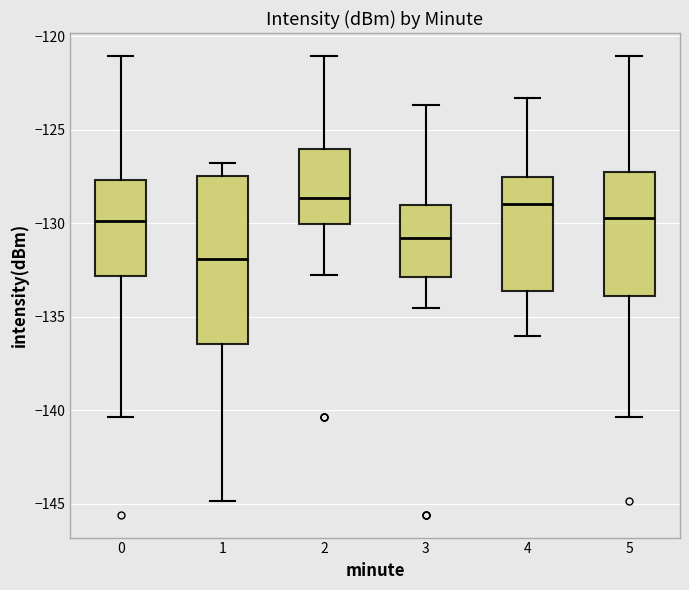

Reading left to right, read every box against the y-axis: the position of its median line, the range the box covers, and the ends of its whiskers. The values are not printed on the chart, so give them approximately, as read against the axis.

0: median -130.0, box -133.0 to -127.5, whiskers -140.5 to -121.0
1: median -132.0, box -136.5 to -127.5, whiskers -145.0 to -127.0
2: median -128.5, box -130.0 to -126.0, whiskers -133.0 to -121.0
3: median -131.0, box -133.0 to -129.0, whiskers -134.5 to -123.5
4: median -129.0, box -133.5 to -127.5, whiskers -136.0 to -123.5
5: median -129.5, box -134.0 to -127.5, whiskers -140.5 to -121.0